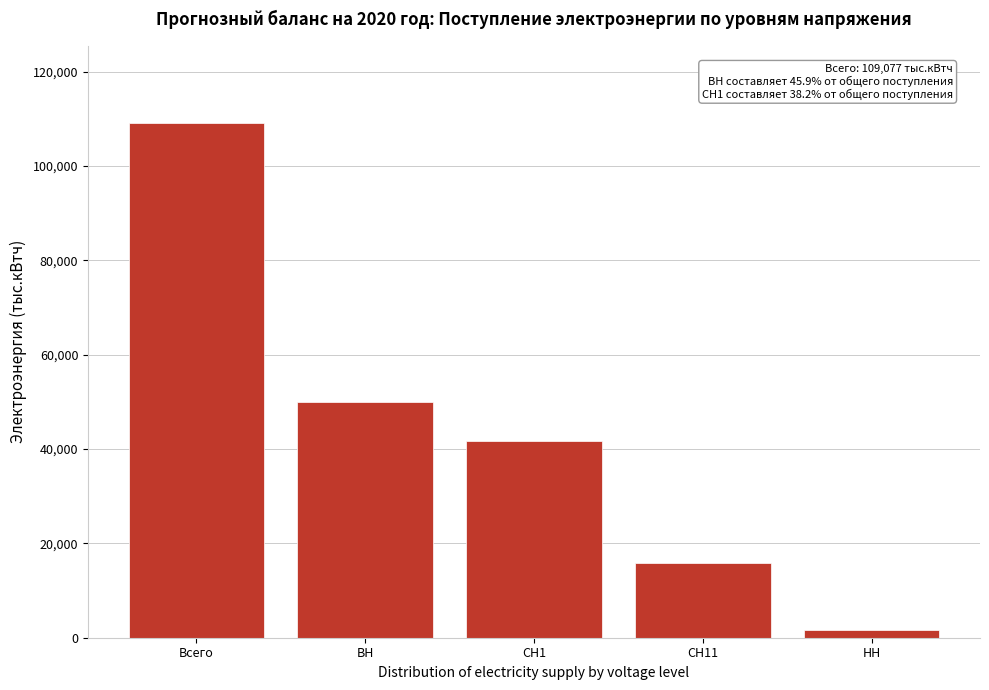

Reading left to right, what are all the values shown in this chart?

109076.6	50046.9	41655.1	15770.0	1604.6